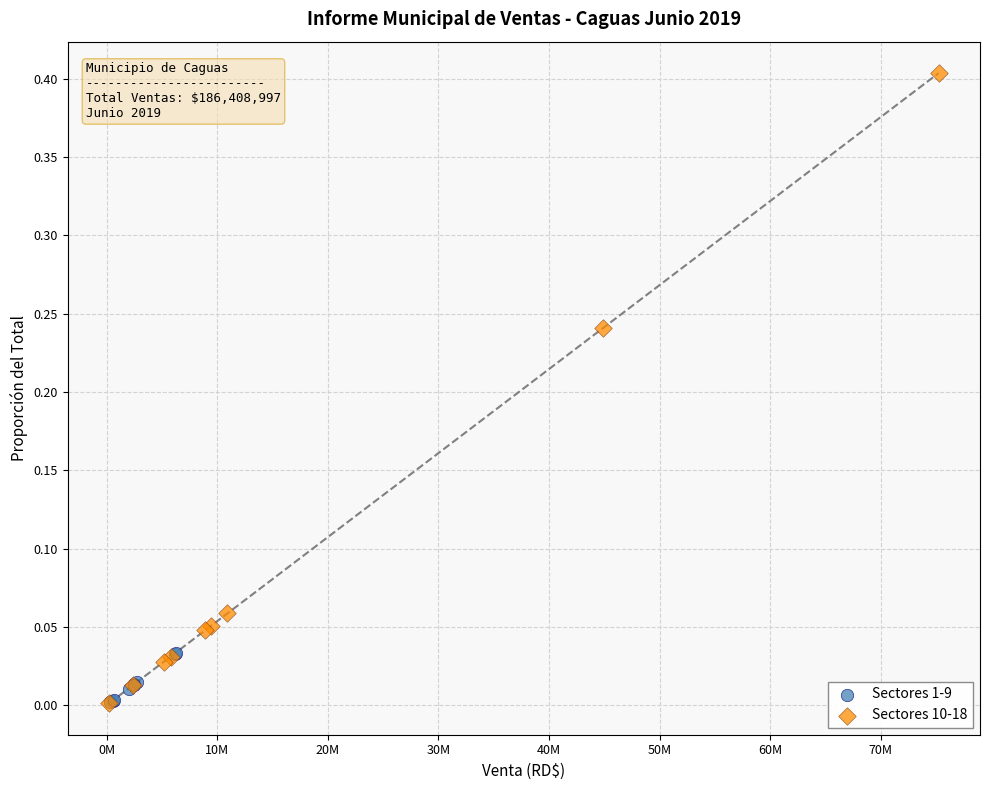

Which series reaches the maximum Y coordinate?

Sectores 10-18